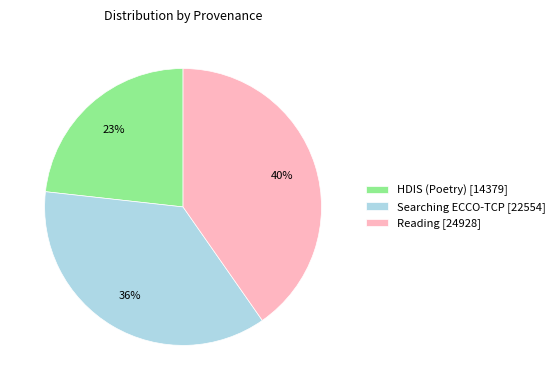

Between Searching ECCO-TCP [22554] and HDIS (Poetry) [14379], which is larger?

Searching ECCO-TCP [22554]